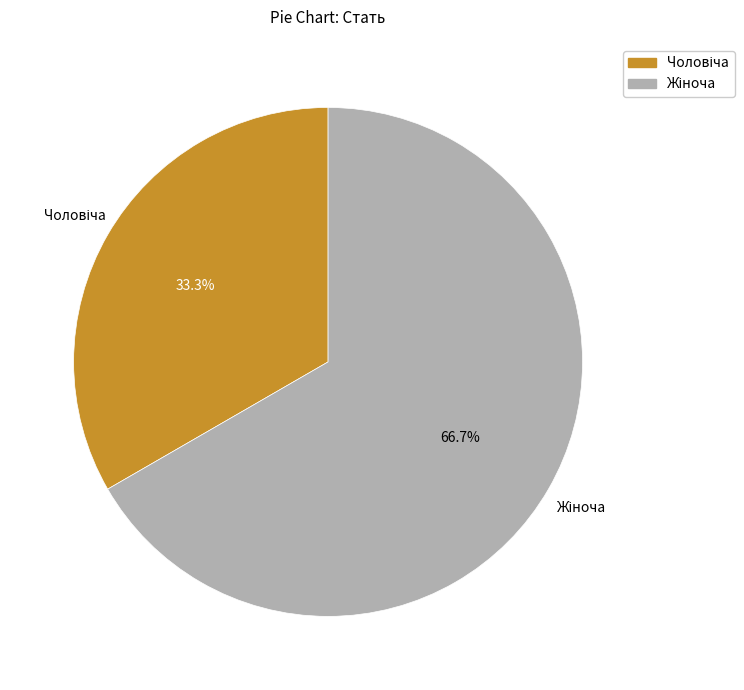

Does any single category account for the majority?

Yes